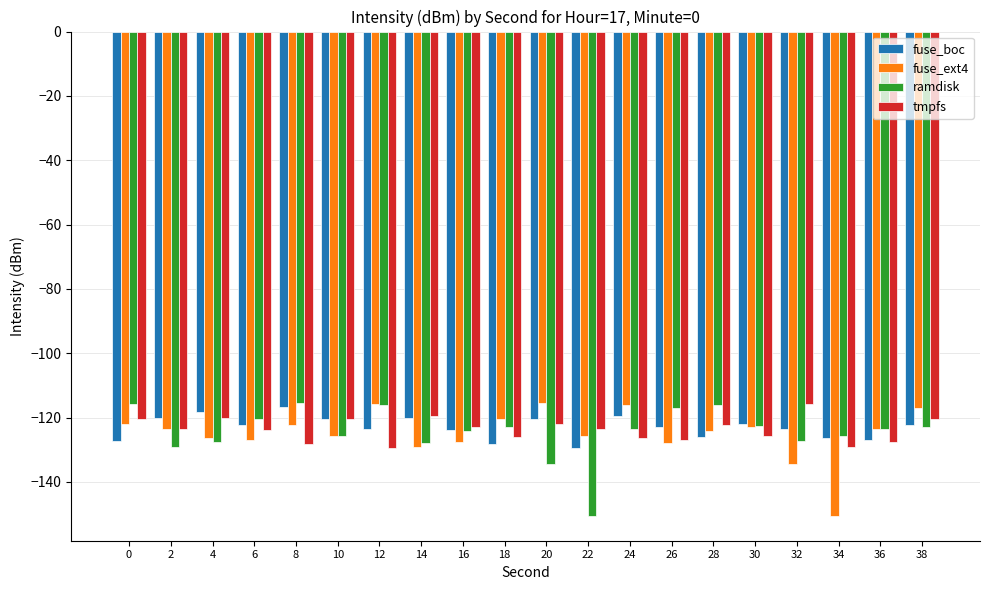

Is the value of fuse_ext4 at 0 greater than the value of ramdisk at 32?

Yes